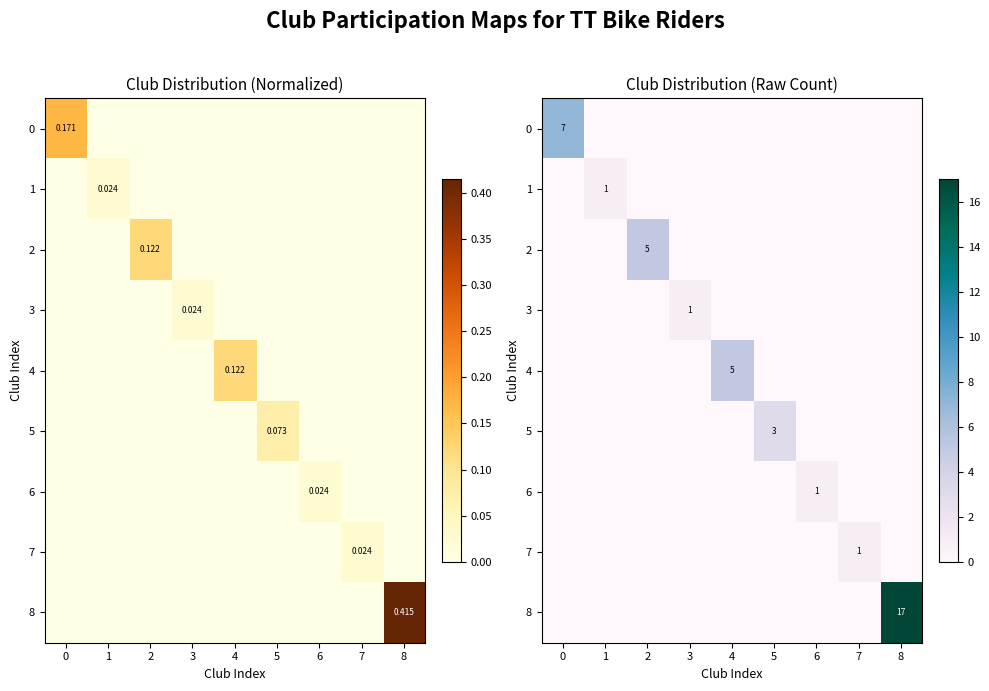

At how many categories does at least one series exceed 14?

1